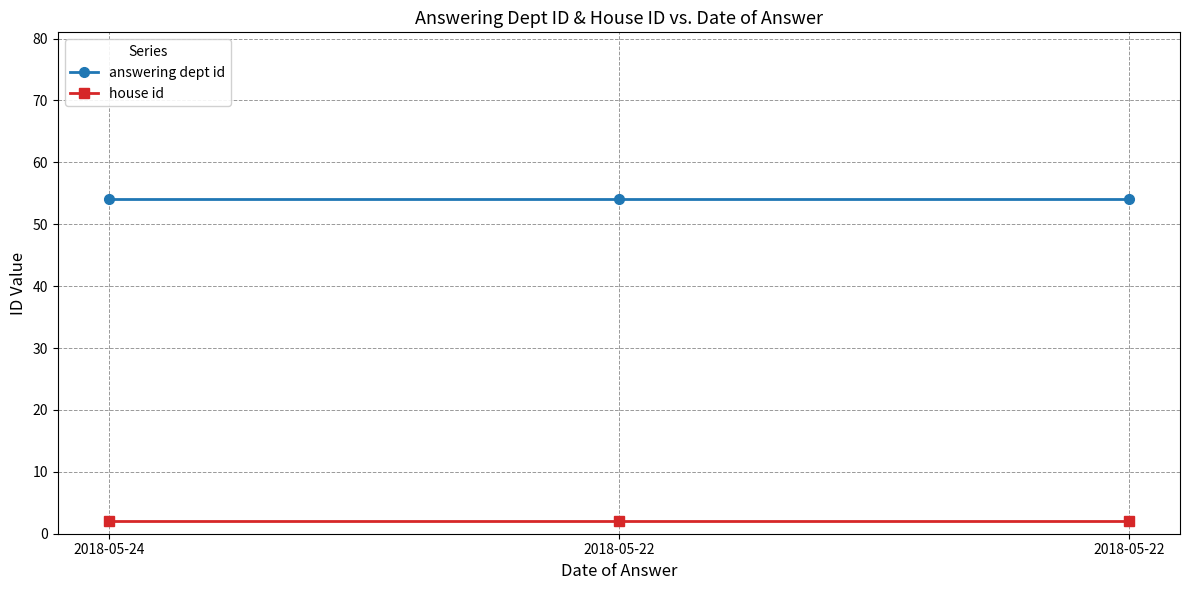

Which category has the highest value across all series?

2018-05-24